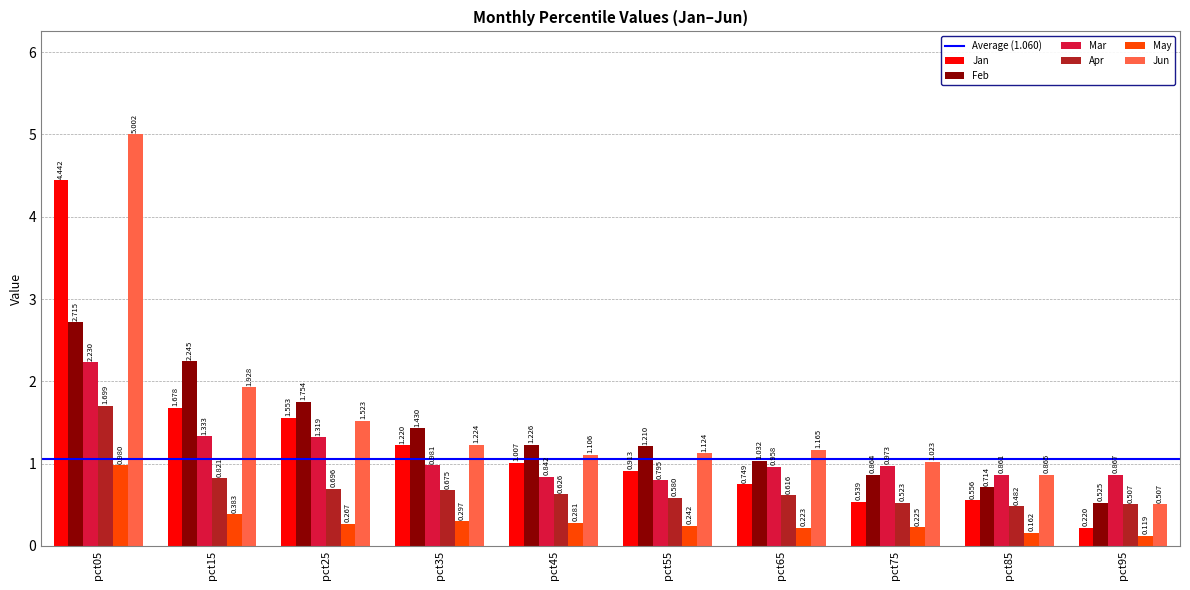

Rank the series at pct25 from highest to lowest value.

Feb, Jan, Jun, Mar, Apr, May